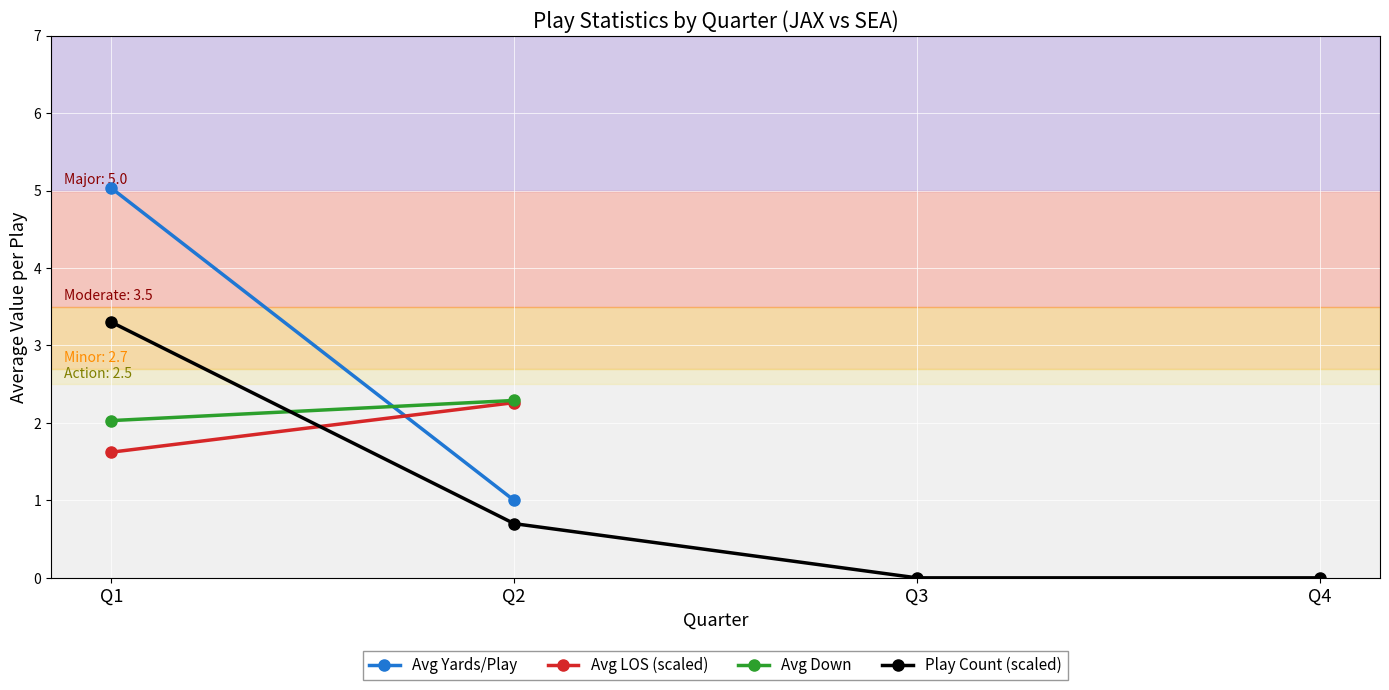

What is the maximum value shown in the chart?

5.0